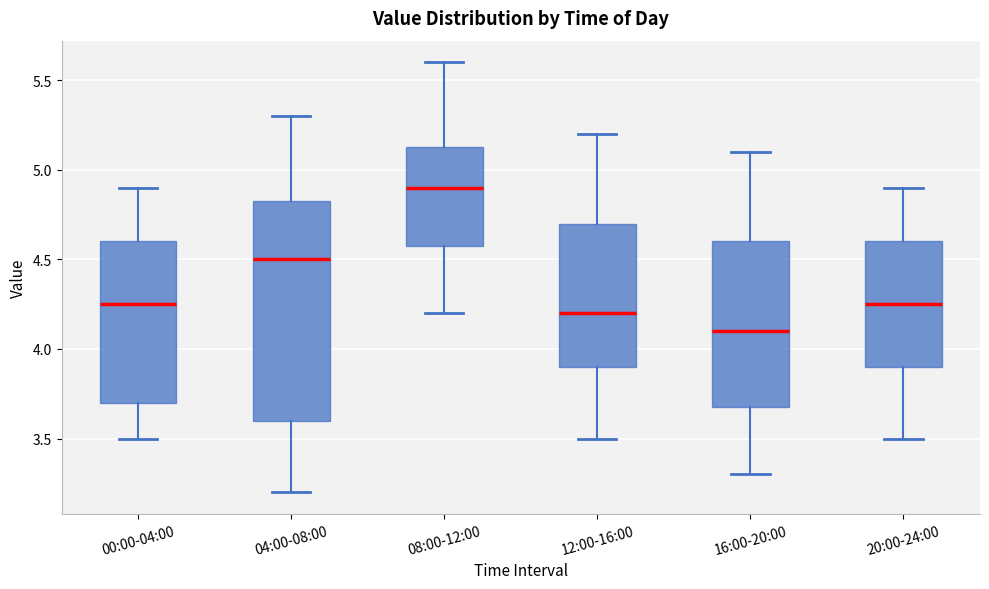

Where does the median line of the box for 16:00-20:00 sit on the y-axis? The values are not printed on the chart, so give them approximately, as read against the axis.

4.10